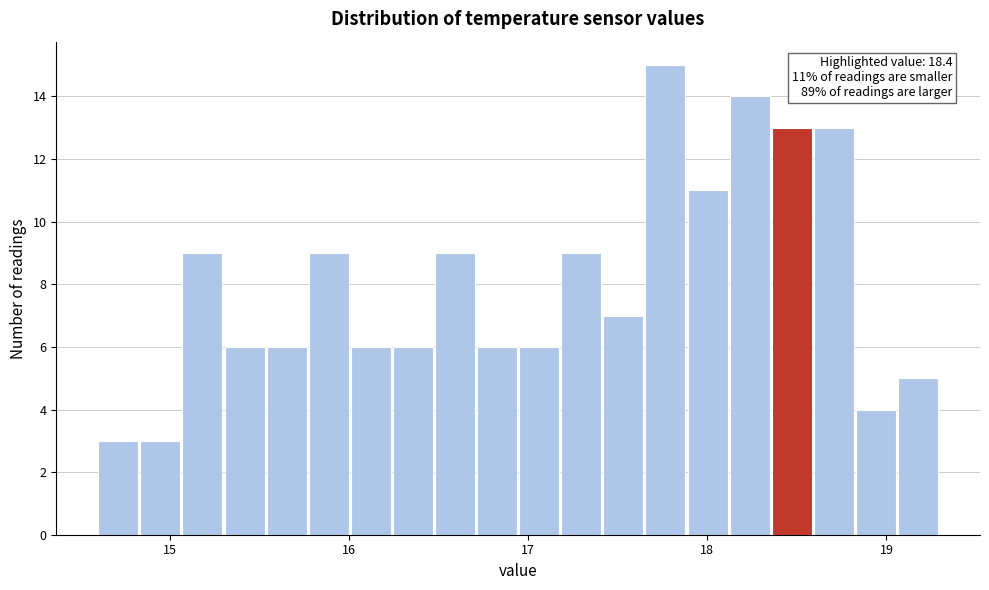

Around what value on the x-axis is the tallest bar? Give the approximate position of its centre, as read against the axis.

17.8